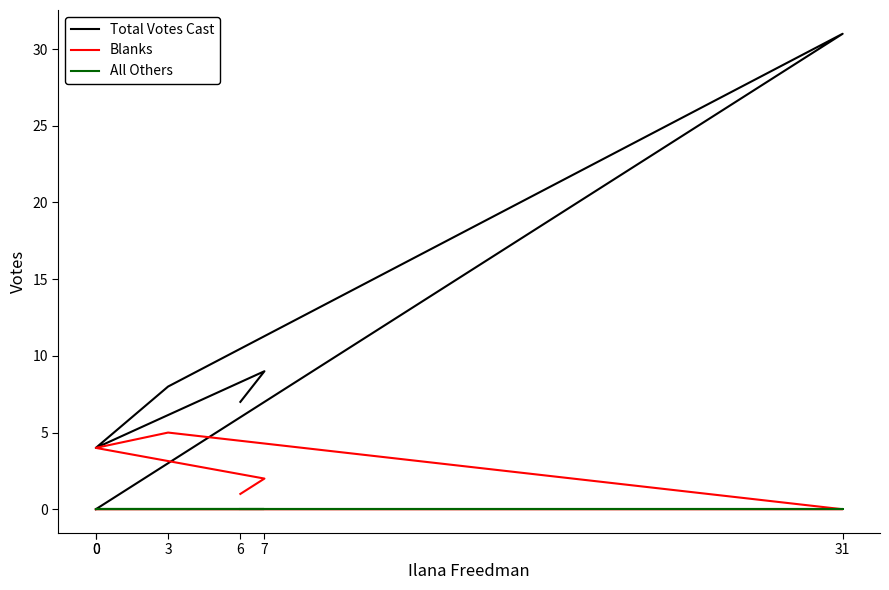

What is the label of the 2nd point from the right?

7